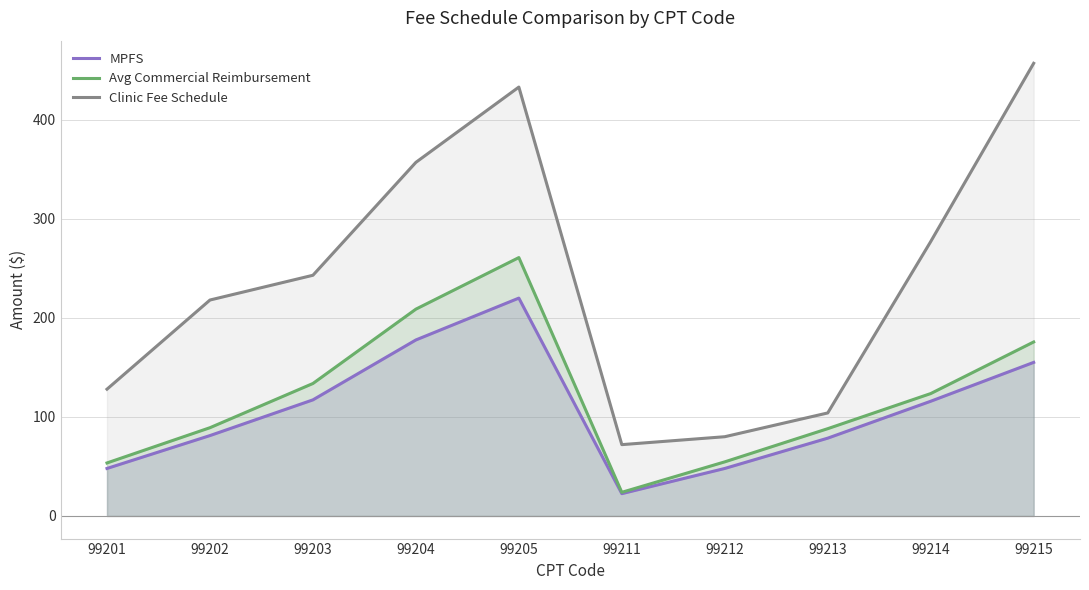

At which category does Clinic Fee Schedule reach its first local valley?

99211